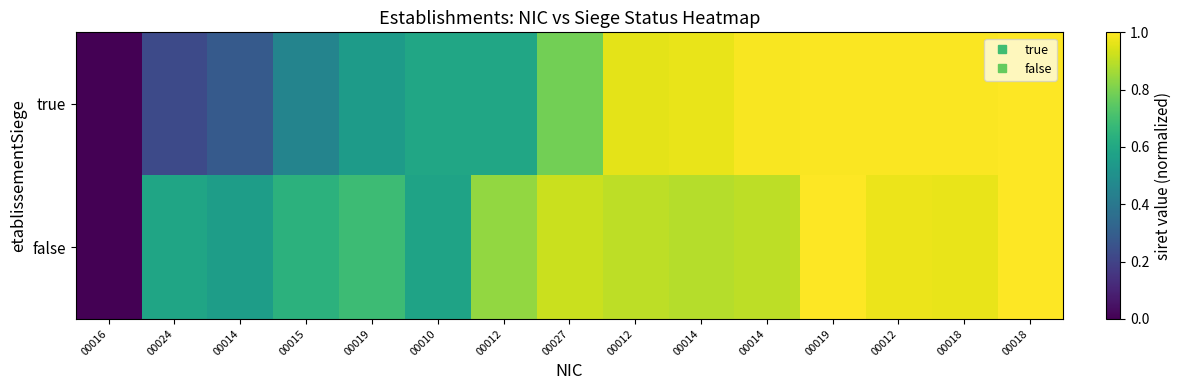

How many series are shown in this chart?

2